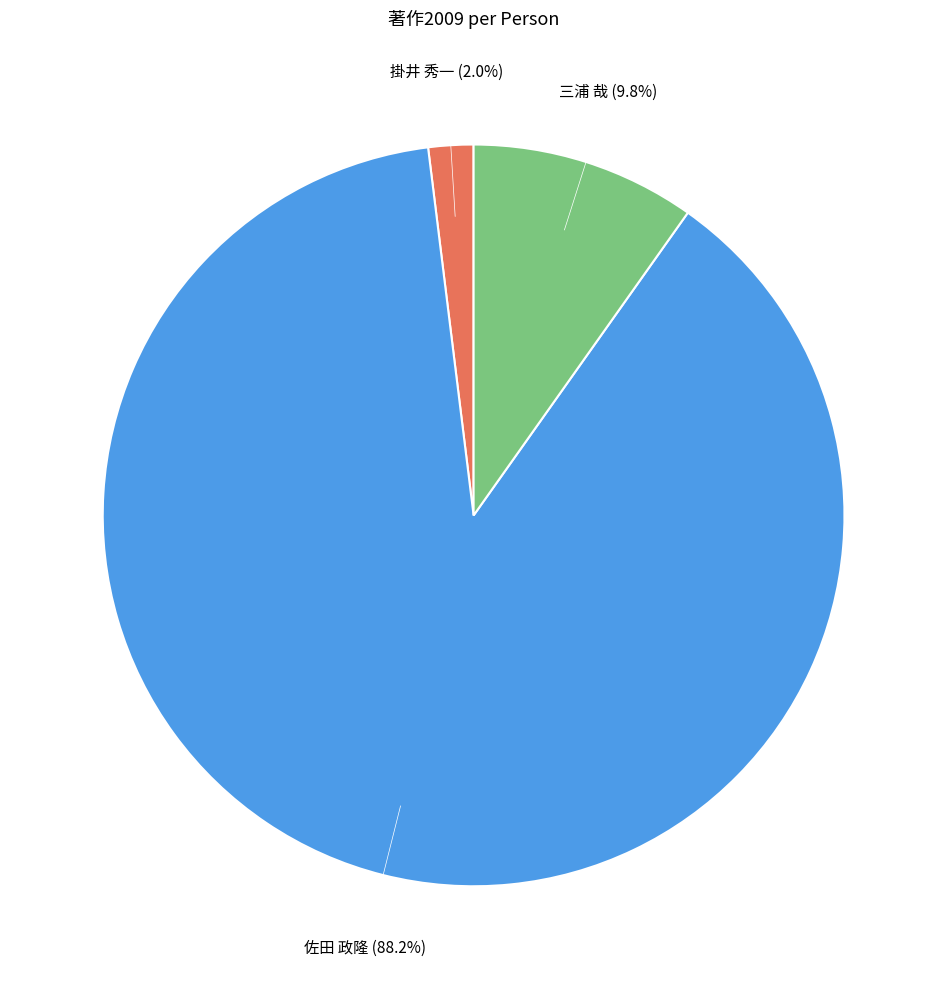

Between 佐田 政隆 and 三浦 哉, which is larger?

佐田 政隆